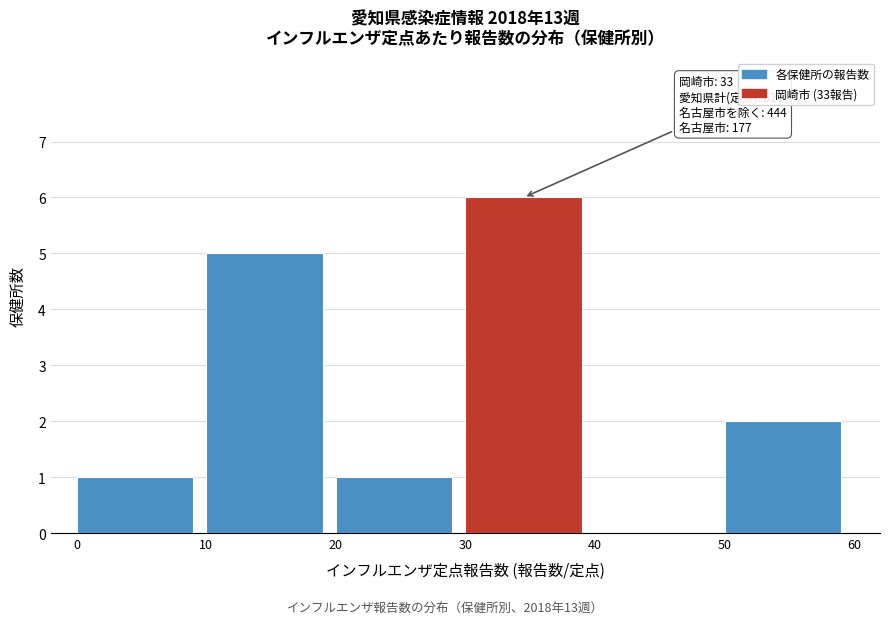

Over which range of the x-axis is the bar tallest?

30 to 40